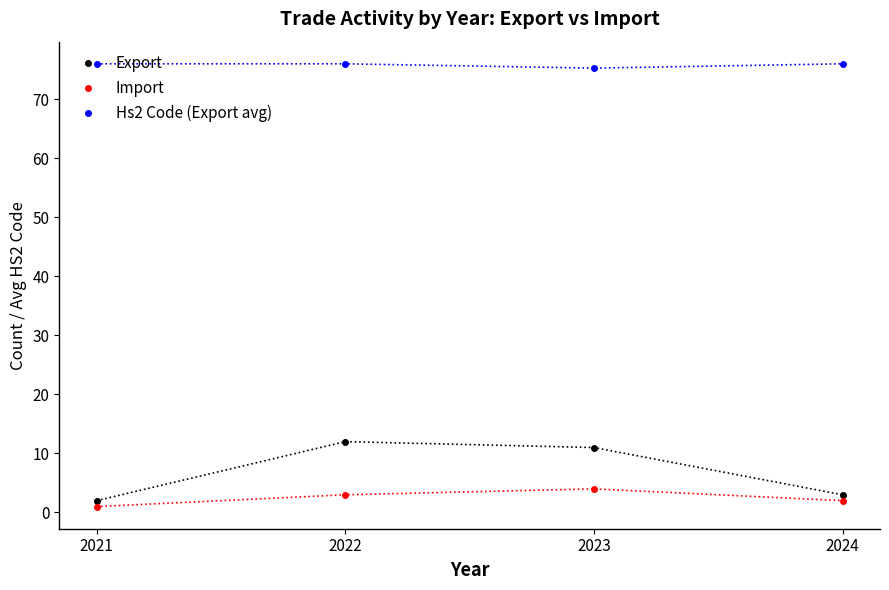

At how many categories does at least one series exceed 7?

4